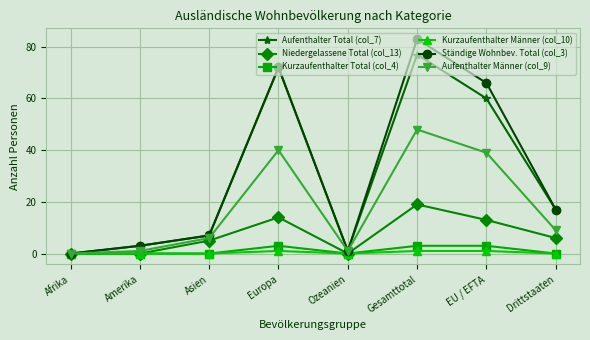

What are all the series names shown in the legend?

Aufenthalter Total (col_7), Niedergelassene Total (col_13), Kurzaufenthalter Total (col_4), Kurzaufenthalter Männer (col_10), Ständige Wohnbev. Total (col_3), Aufenthalter Männer (col_9)